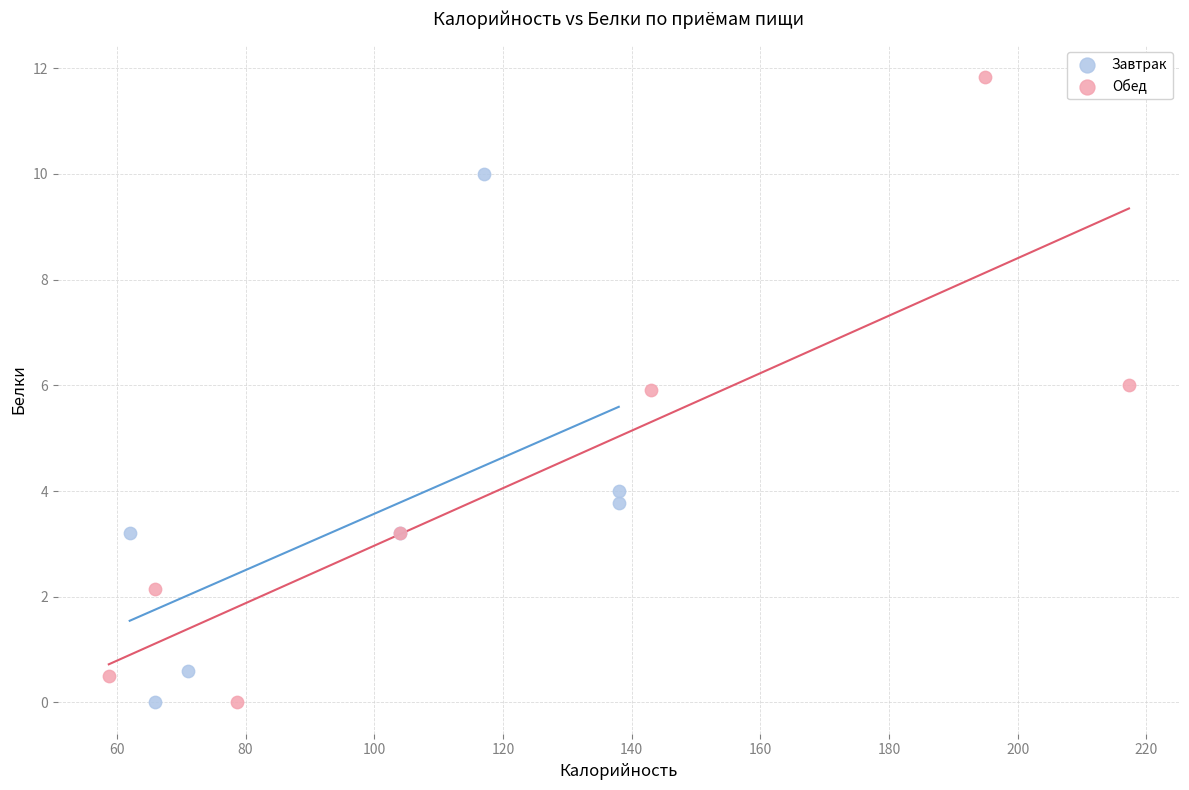

Which series has the largest Y range (max minus min)?

Обед